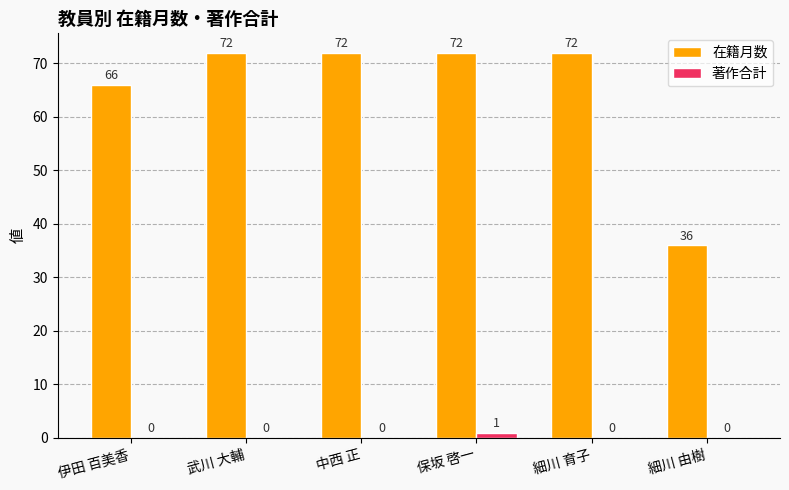

How many groups of bars are there?

6